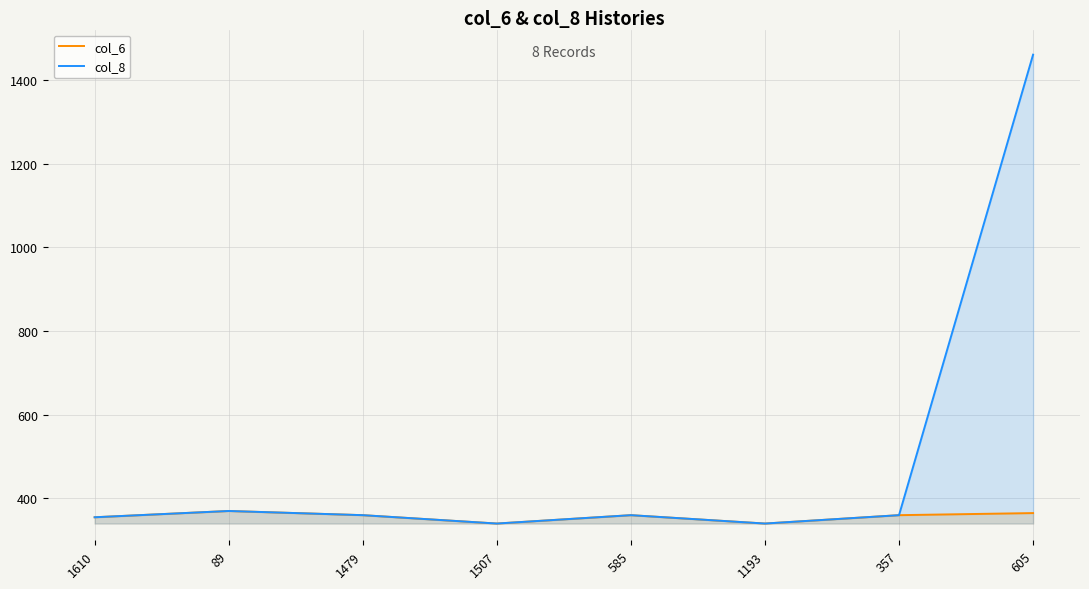

Is it true that col_6 equals 142 at 1193?

False